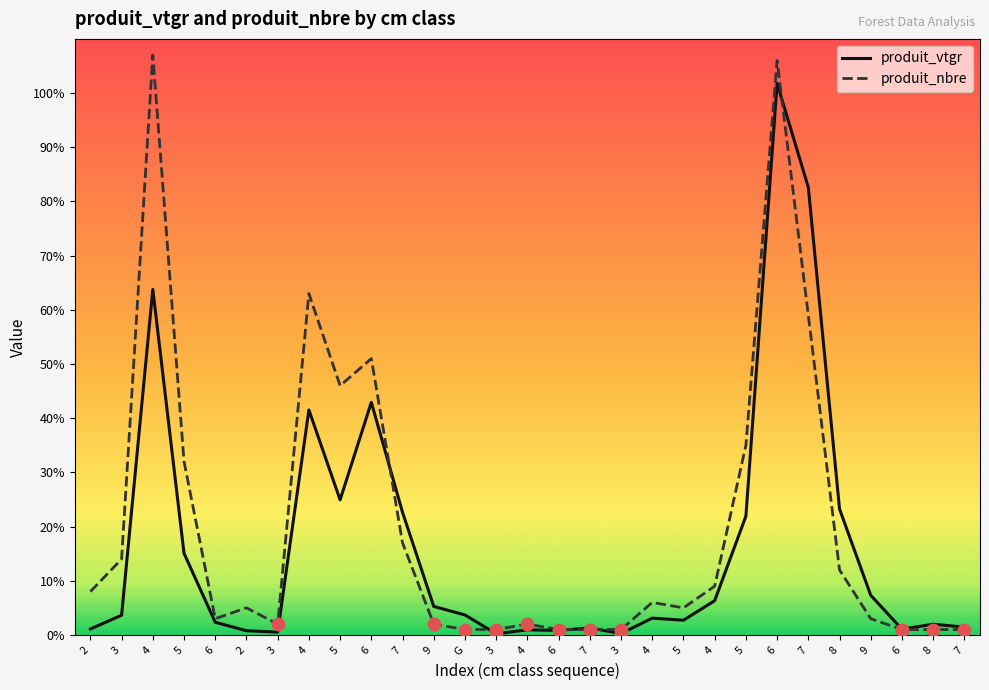

At which category is the sum across all series the highest?

6